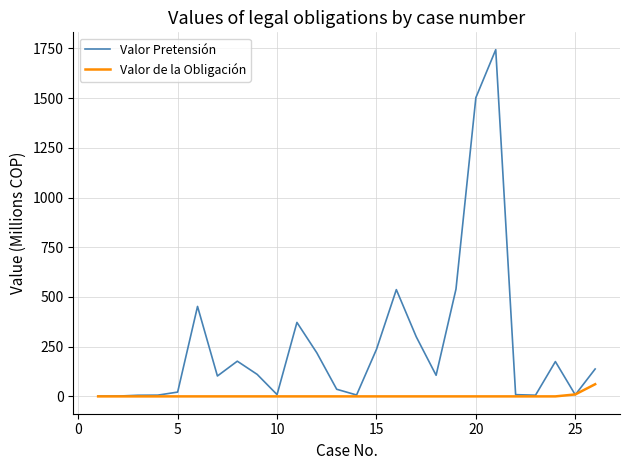

Which series has the widest spread of values?

Valor Pretensión